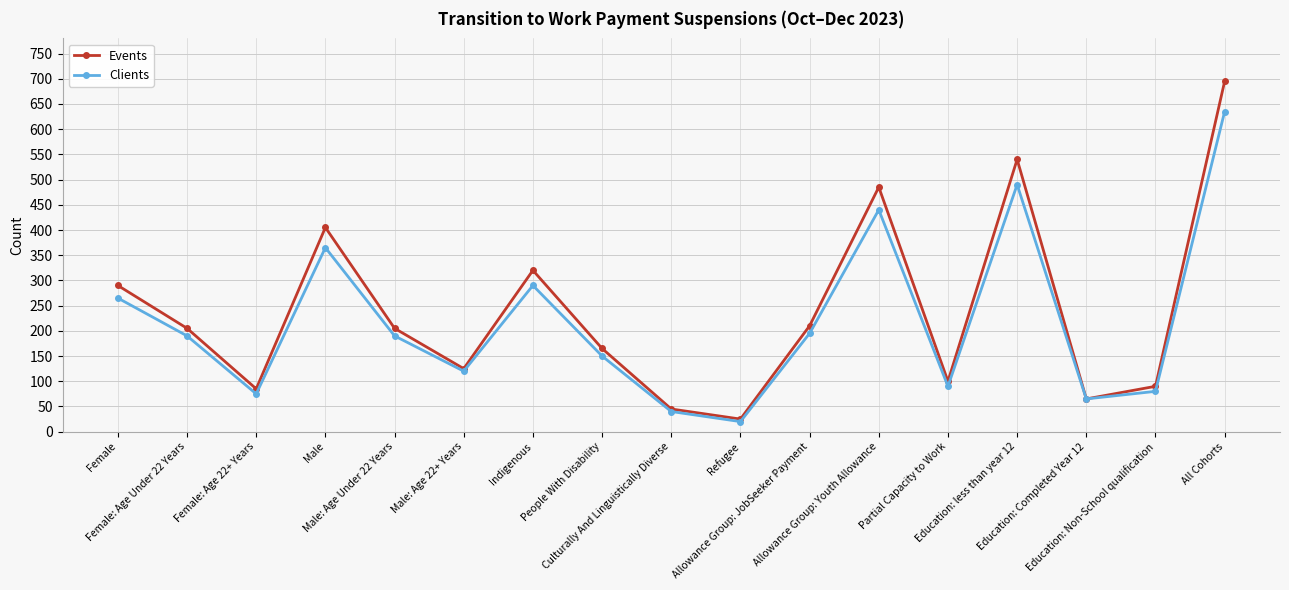

How many data points in Clients are less than 190?

8